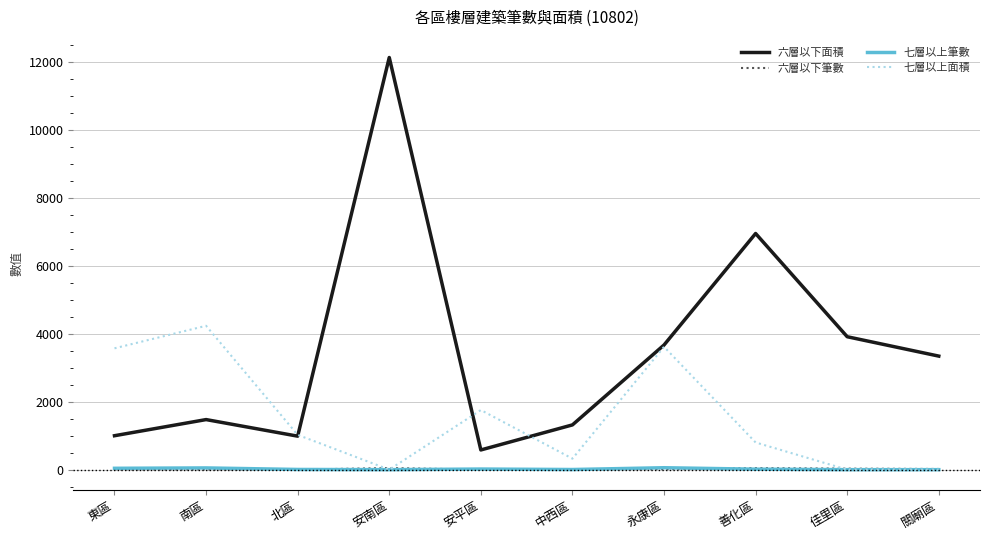

What is the spread (max minus min) of values at 安南區?

12124.0